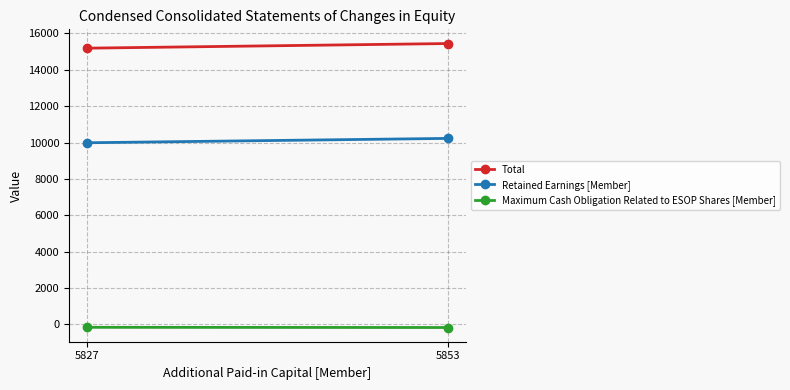

How many data points does each series have?

2